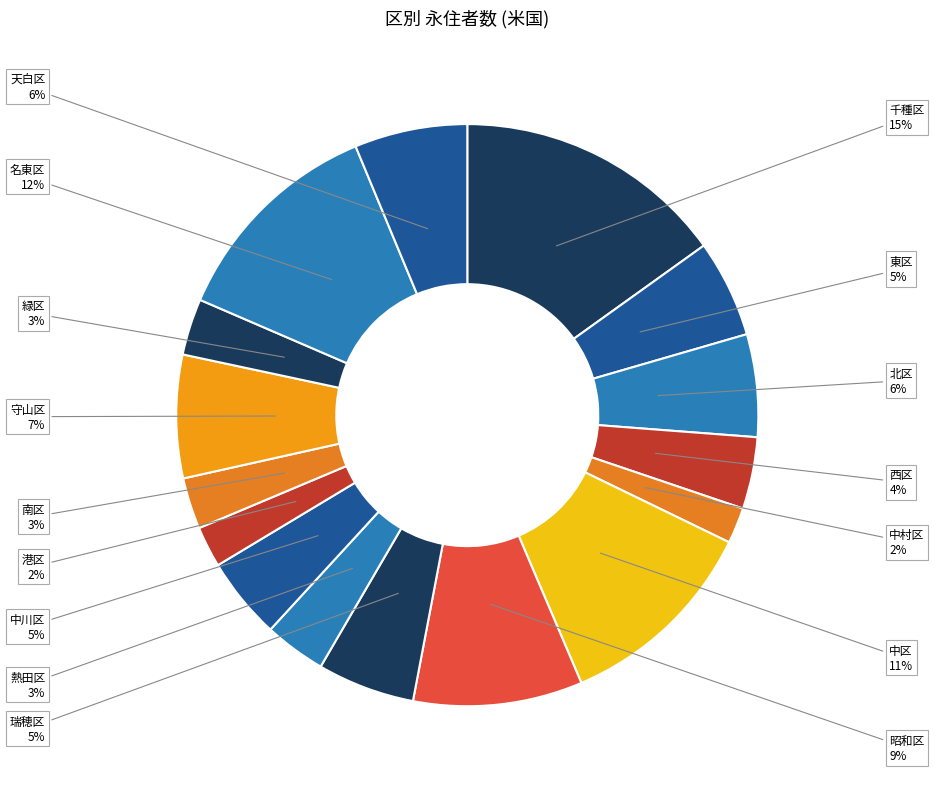

How many segments does this pie chart have?

16